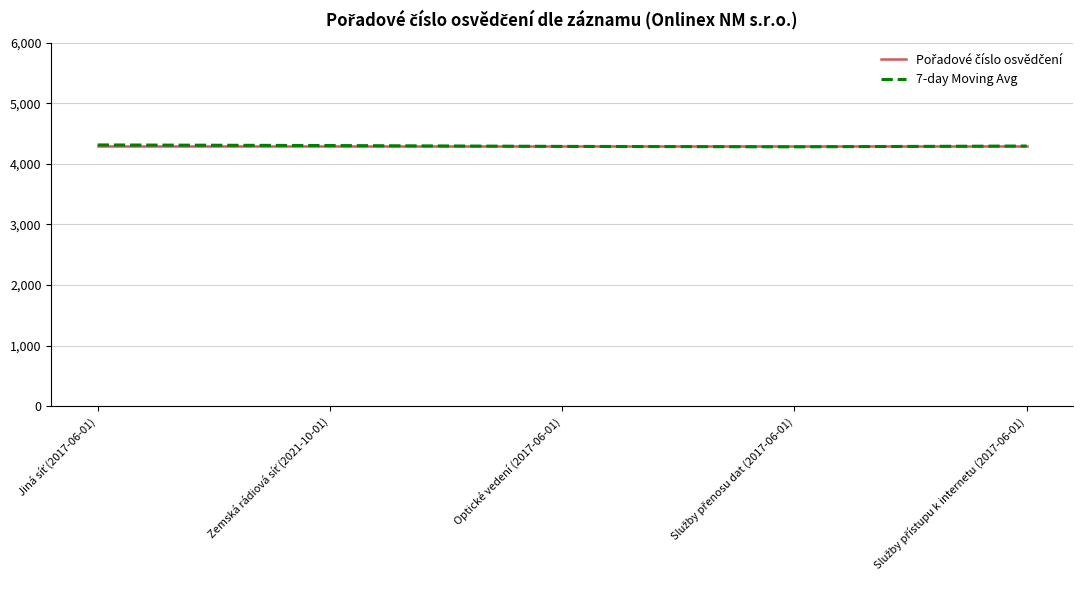

Count the 7-day Moving Avg values in the range 4287 to 4301.

3